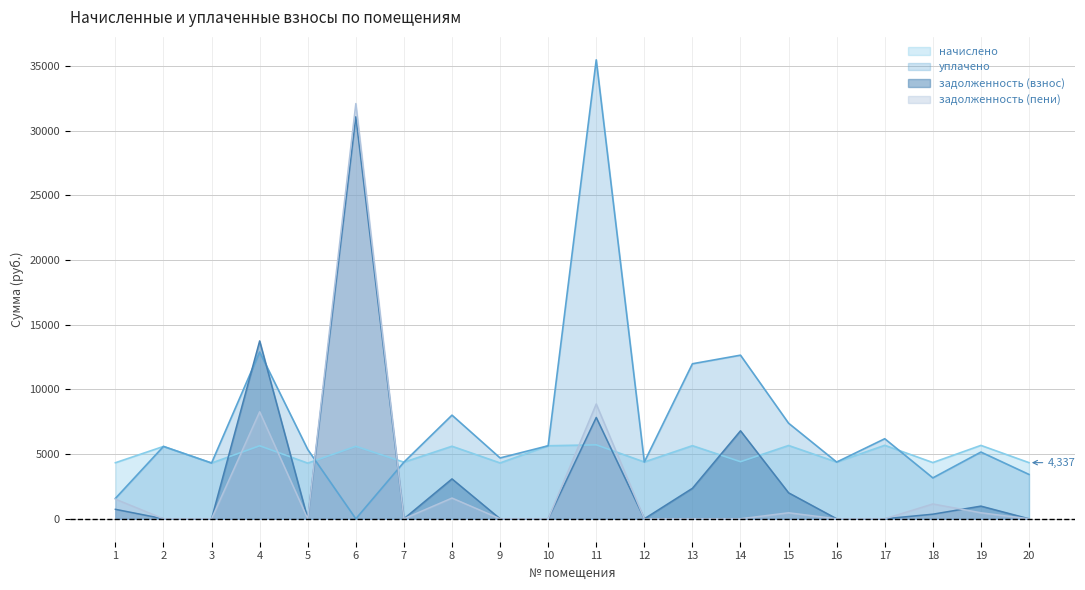

The value of задолженность (пени) at 8 is 659.9. True or false?

False